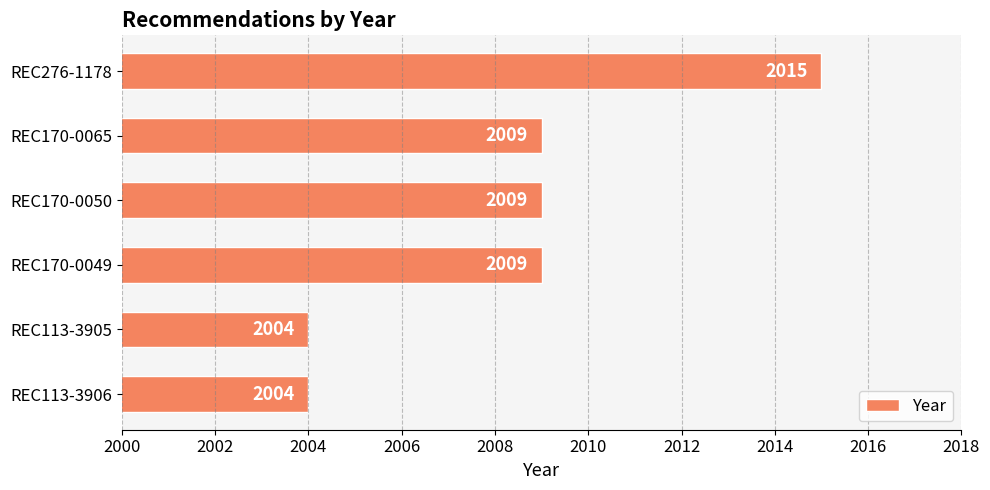

What is the average value?

2008